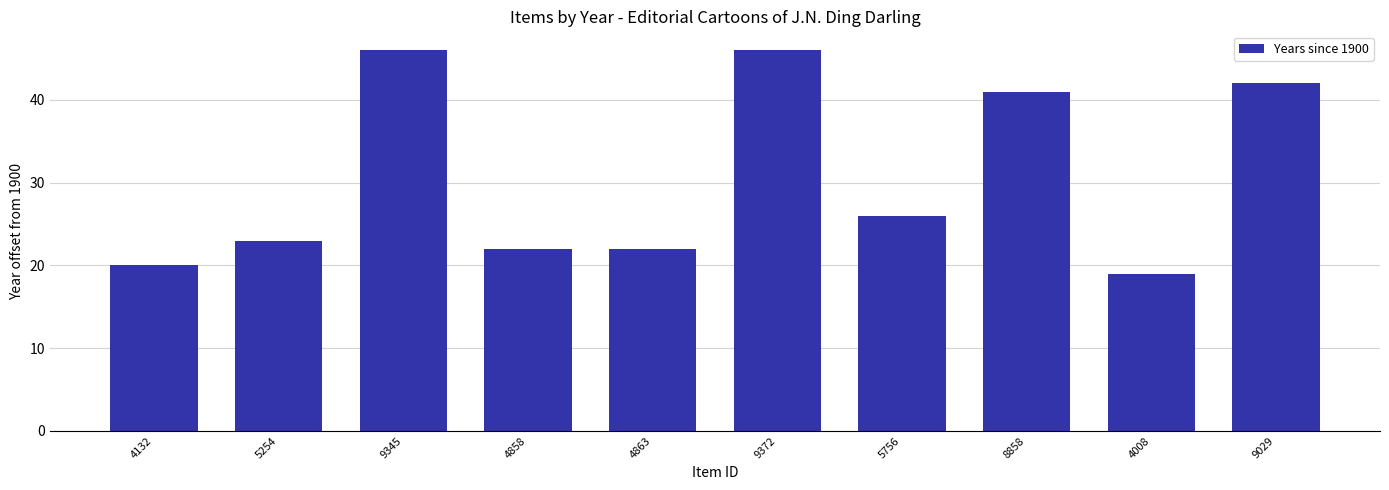

How many bars are there in total?

10